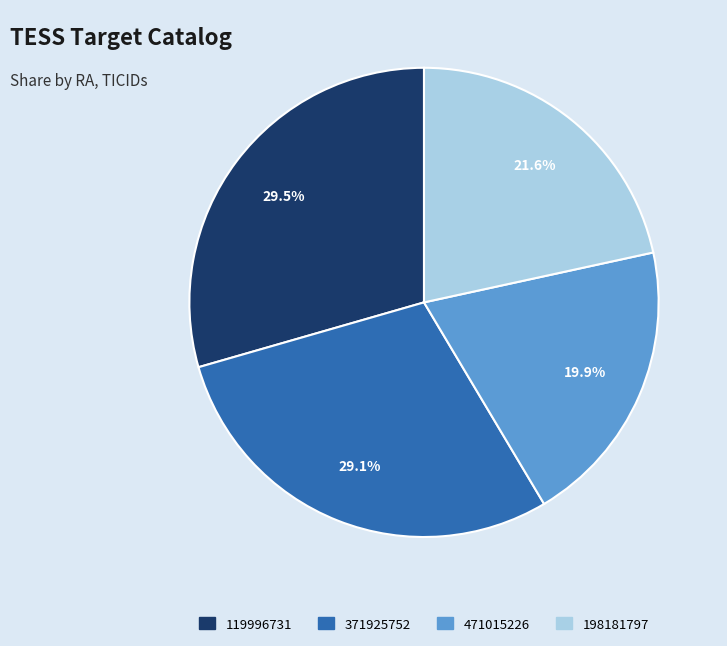

What portion of the pie excludes 198181797?

78.4%